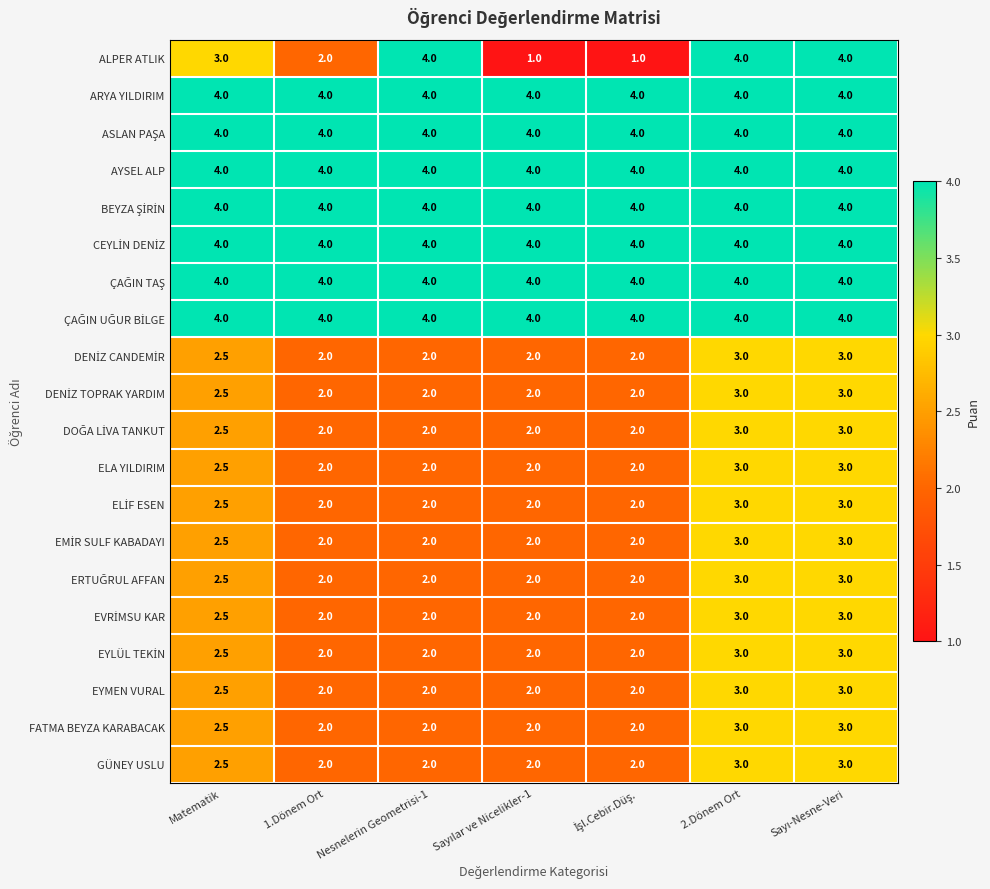

What is the highest value of the FATMA BEYZA KARABACAK series?

3.0